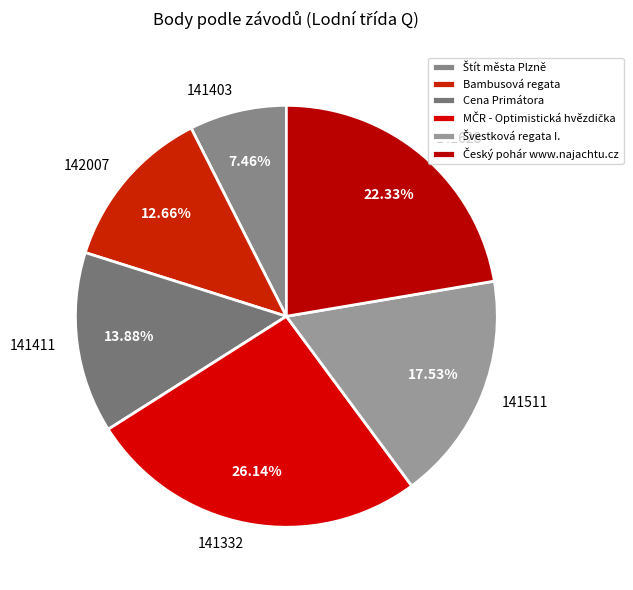

What is the ratio of the value at 141511 to the value at 141332?

0.7